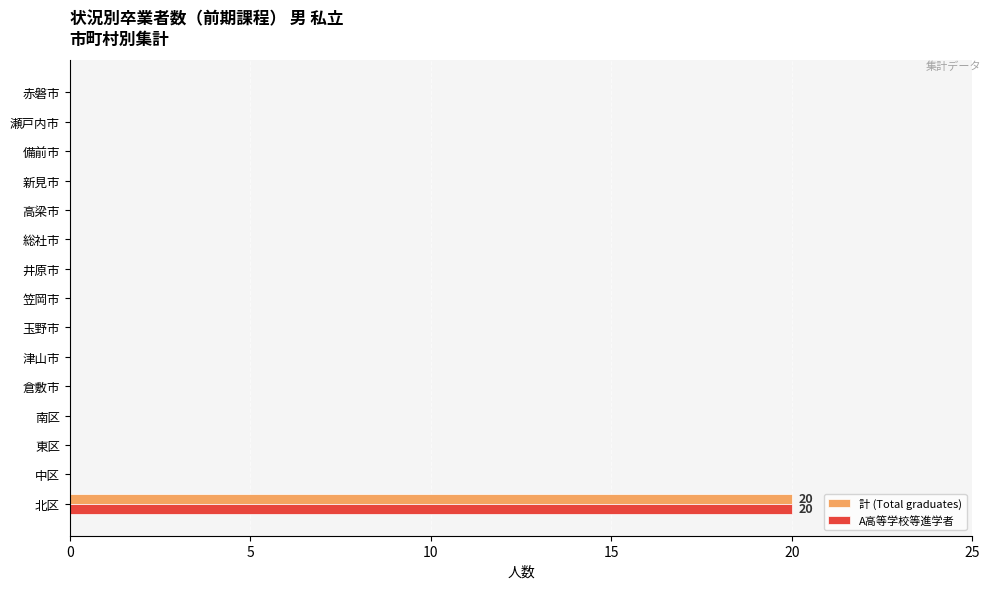

Is the value of 計 (Total graduates) at 笠岡市 greater than the value of A高等学校等進学者 at 北区?

No